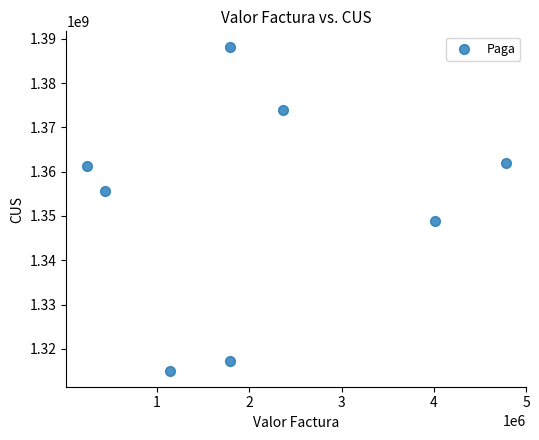

What Y value in the scatter plot is closest to 1351570487?

1348797620